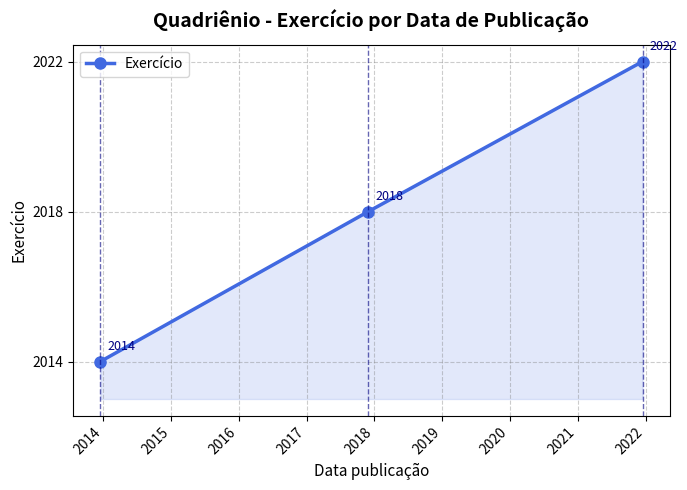

Does the chart display data point markers on the line(s)?

Yes